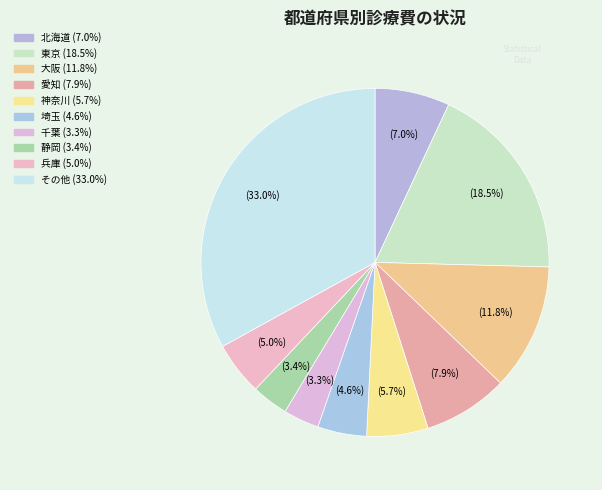

Which category has the smallest portion of the pie?

千葉